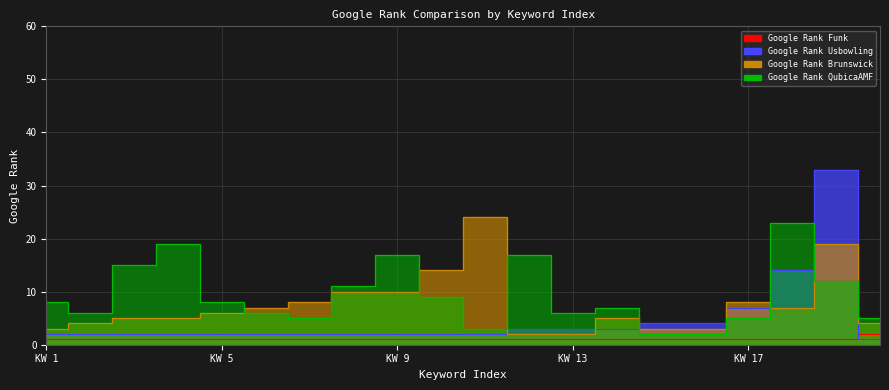

How many data points in Google Rank QubicaAMF are above 8?

8